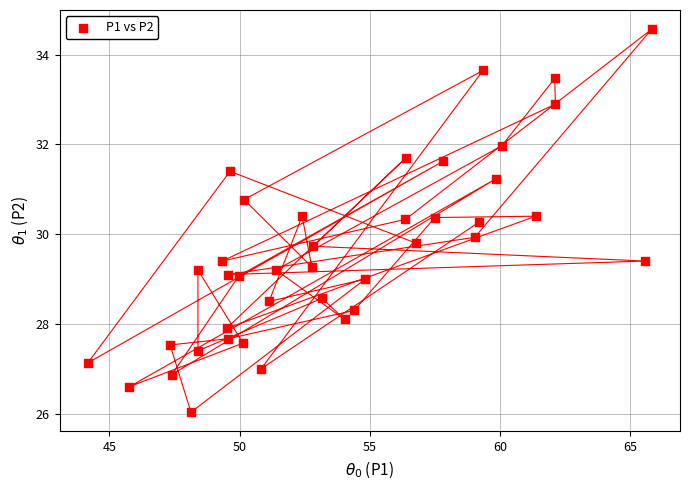

What is the range of X values (max minus min)?

21.7